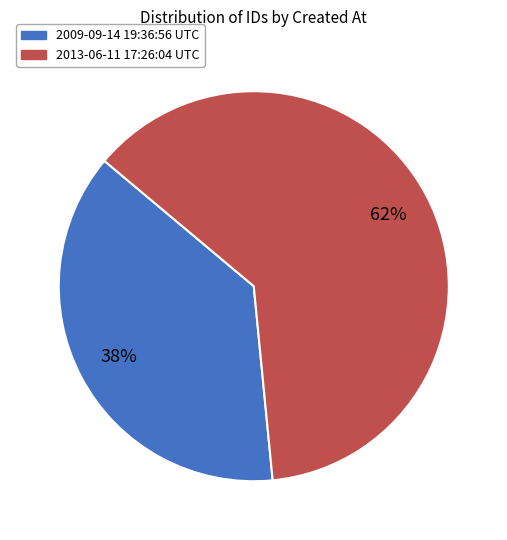

True or false: 2009-09-14 19:36:56 UTC accounts for 31% of the total.

False